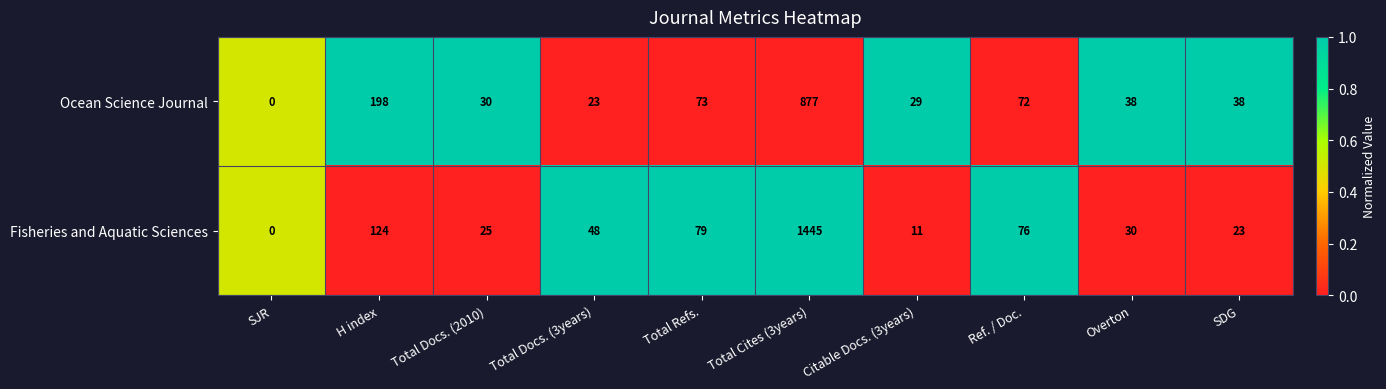

What is the total value across all series at Citable Docs. (3years)?

40